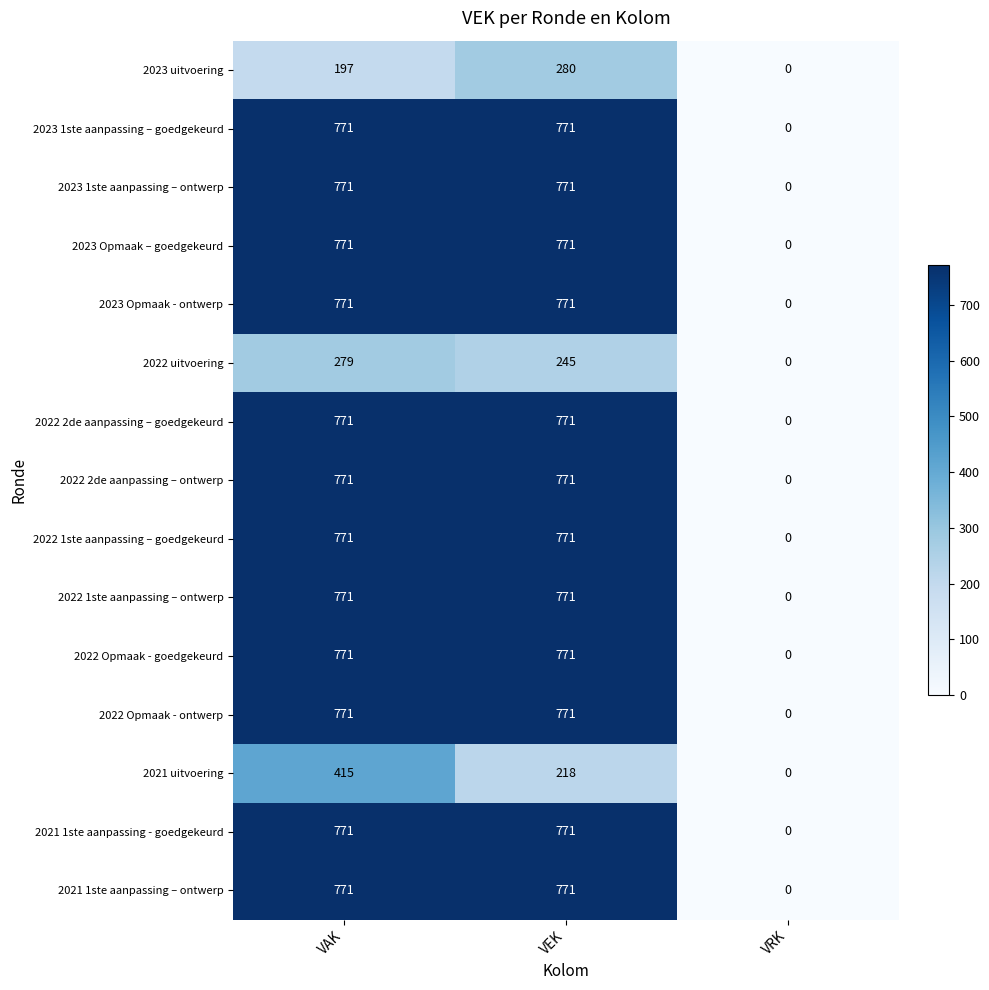

Which series changed the most between VAK and VEK?

2021 uitvoering